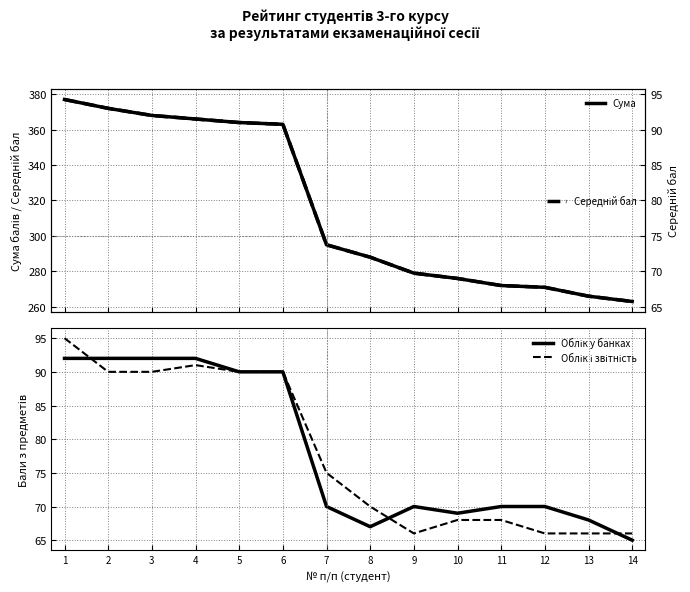

How many lines are shown in the chart?

4